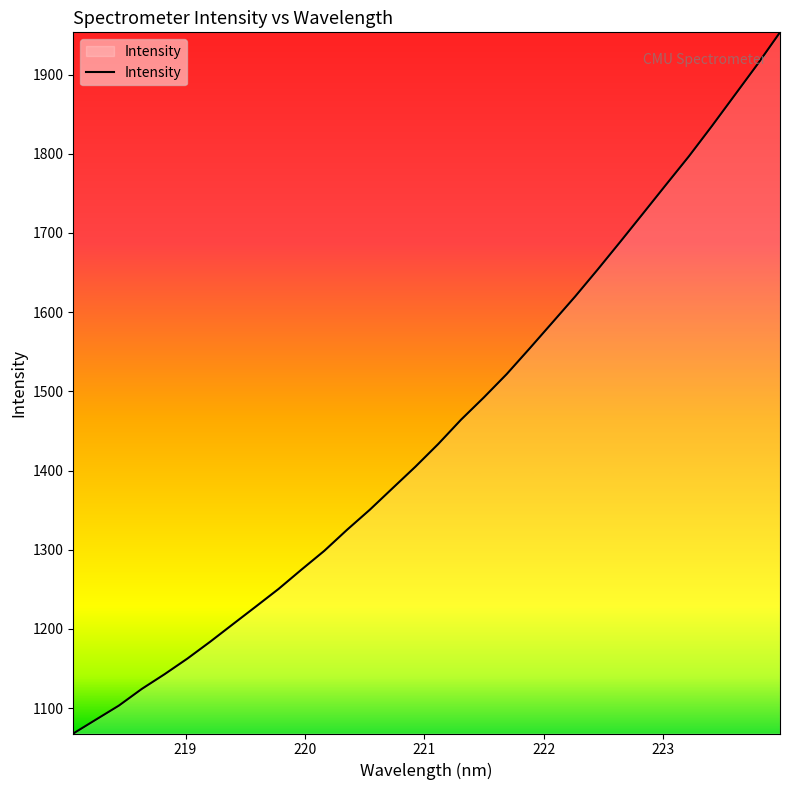

What is the greatest value displayed?

1953.3